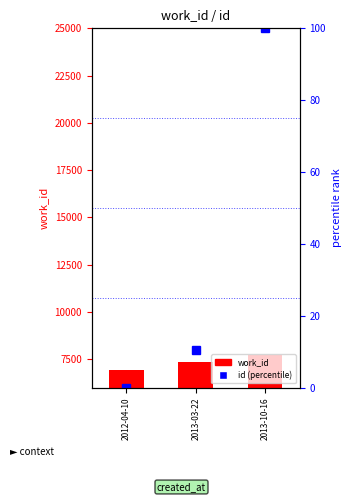

Reading left to right, what are all the values shown in this chart?

work_id: 6955.0	7335.0	7739.0
id (percentile): 0.0	10.4	100.0